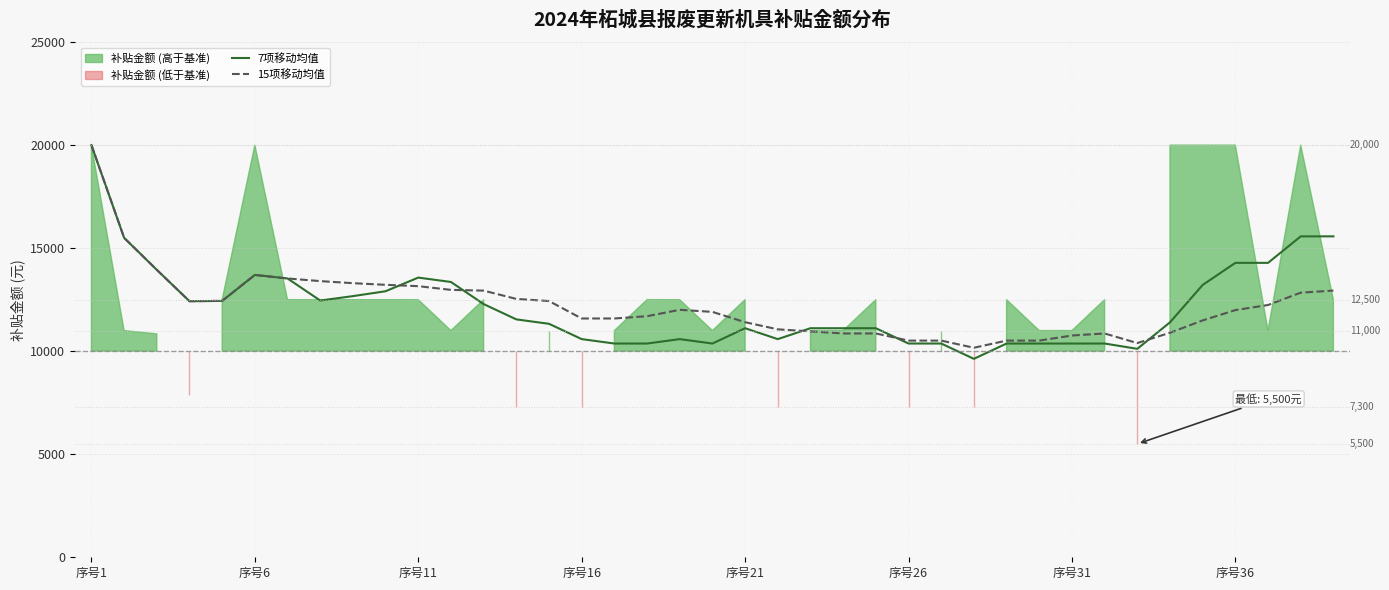

Which category has the highest value in the 15项移动均值 series?

序号1